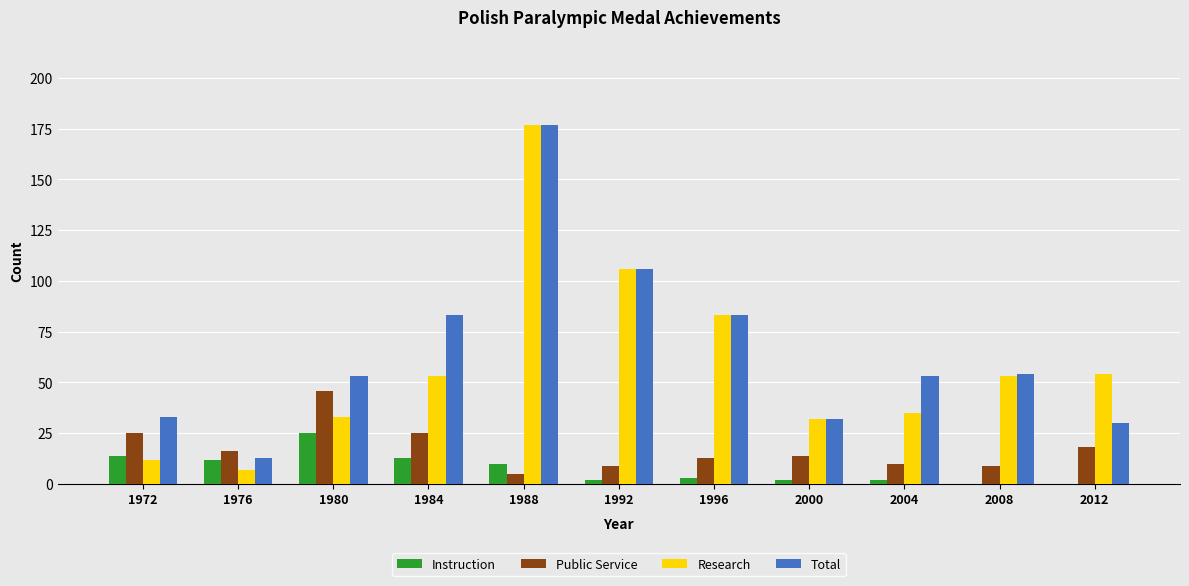

What is the approximate value of Public Service at 1992, to the nearest 5?

10